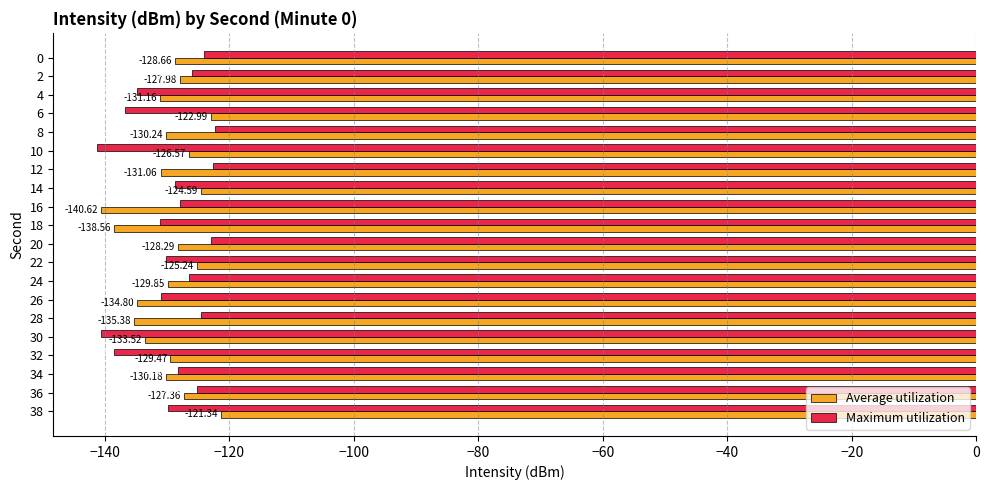

At which category is the sum across all series the highest?

38